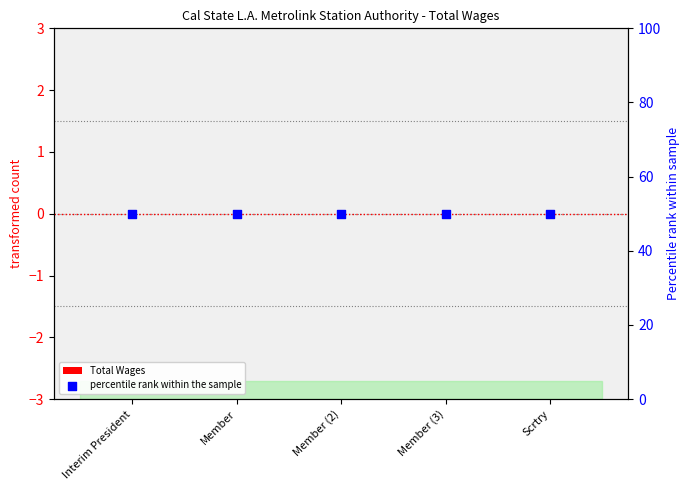

What are all the series names shown in the legend?

Total Wages, percentile rank within the sample